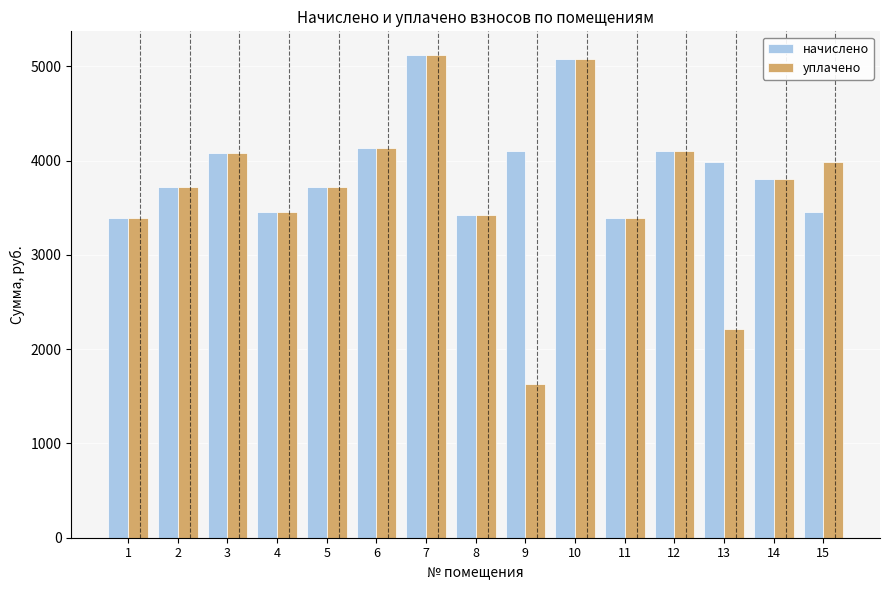

What are all the series names shown in the legend?

начислено, уплачено